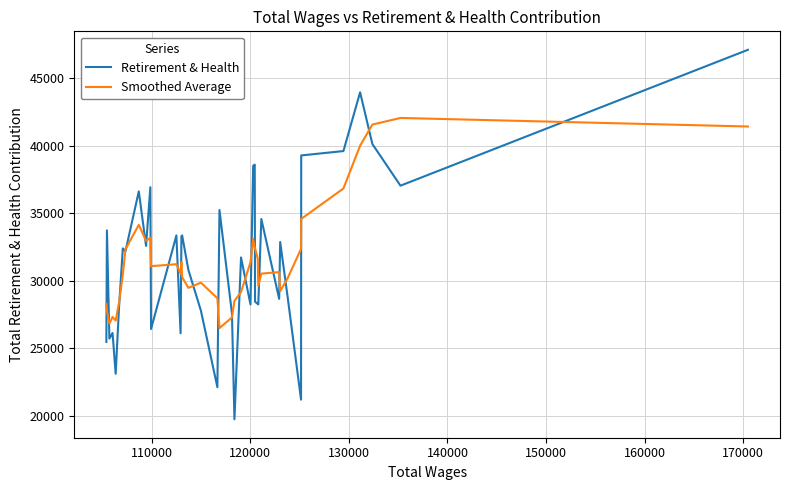

Rank the series by their maximum value, from highest to lowest.

Retirement & Health, Smoothed Average